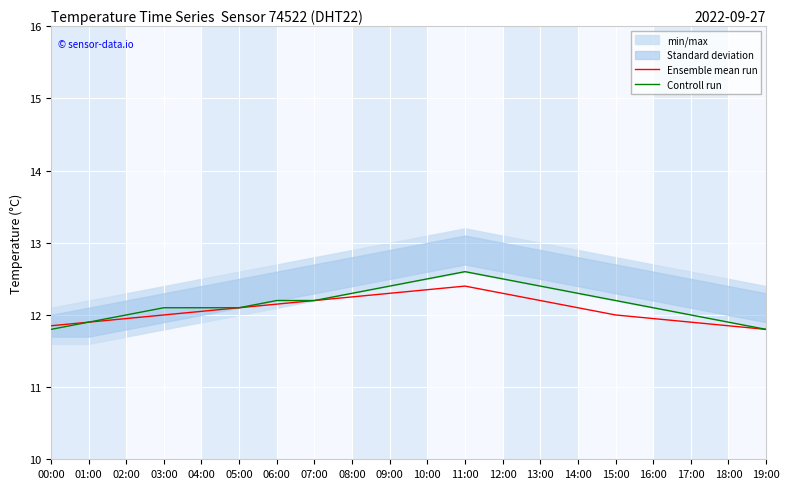

Which series has the widest spread of values?

Controll run